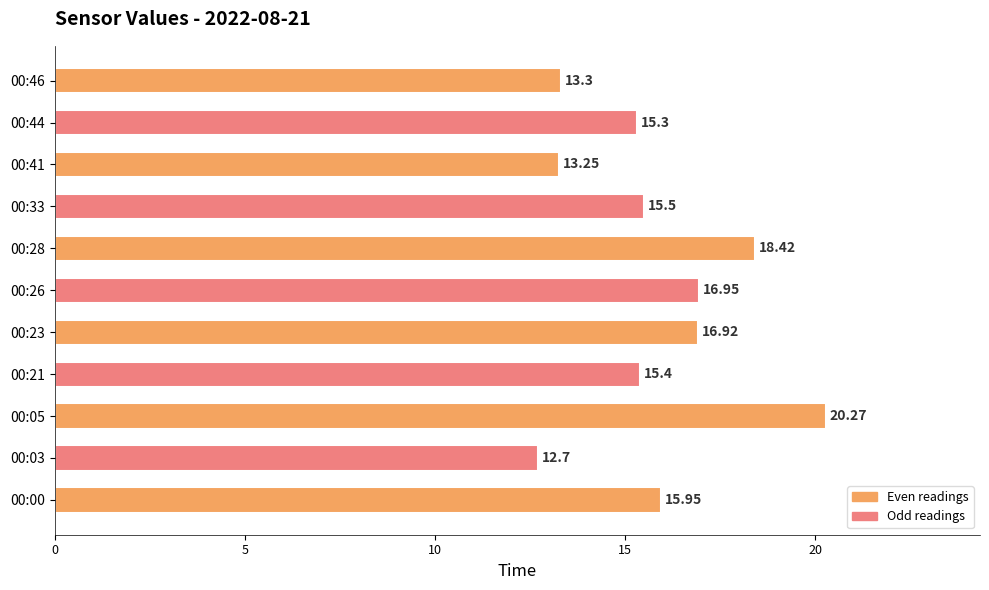

Rank the categories by value from lowest to highest.

00:03, 00:41, 00:46, 00:44, 00:21, 00:33, 00:00, 00:23, 00:26, 00:28, 00:05